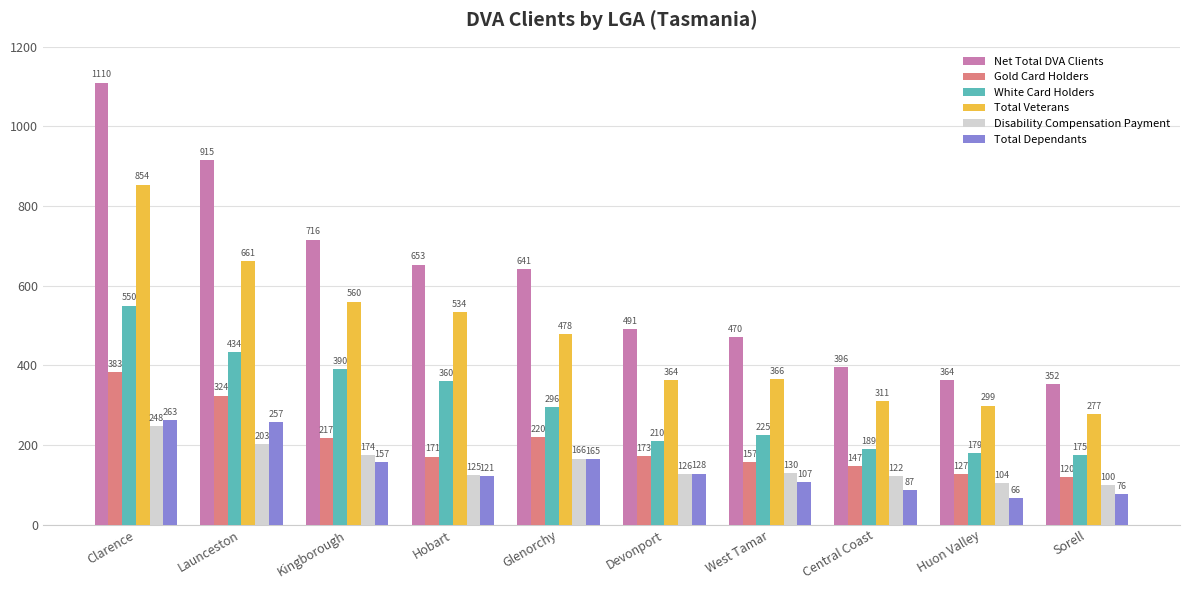

At how many categories does at least one series exceed 446?

7